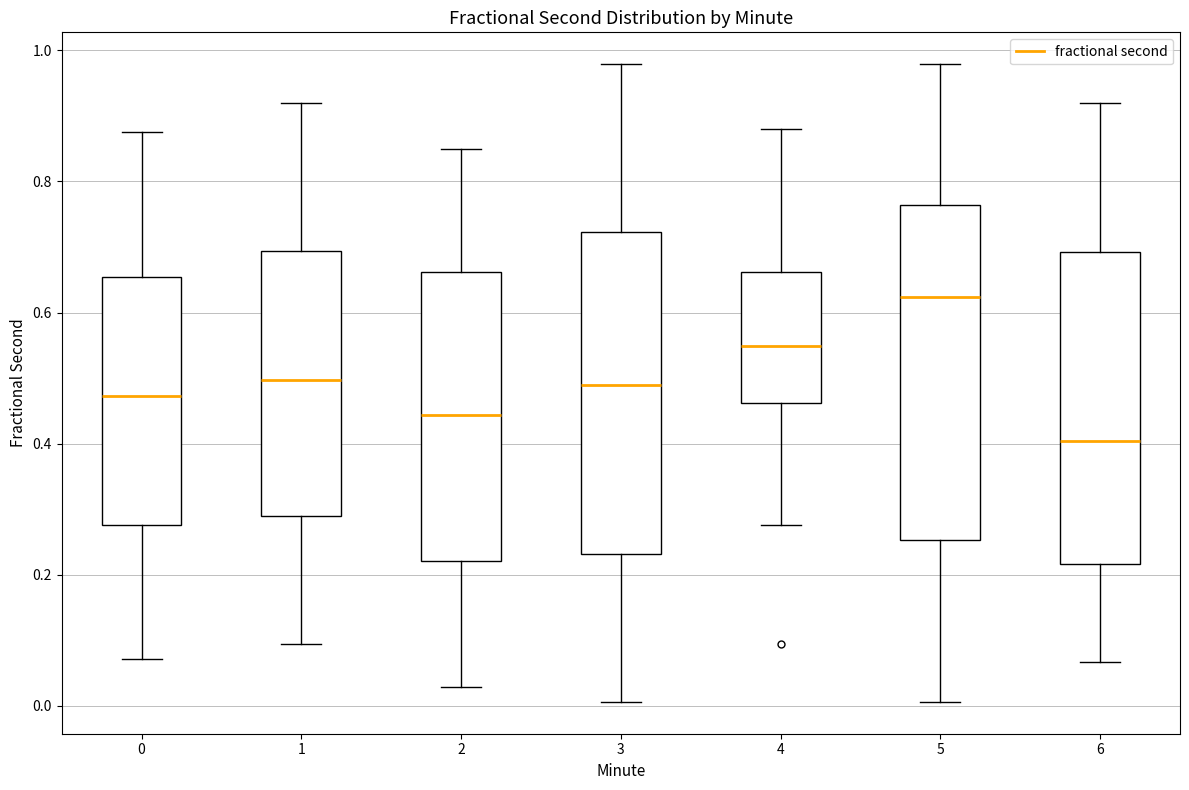

Which box is the tallest, from its lower edge to its upper edge?

5